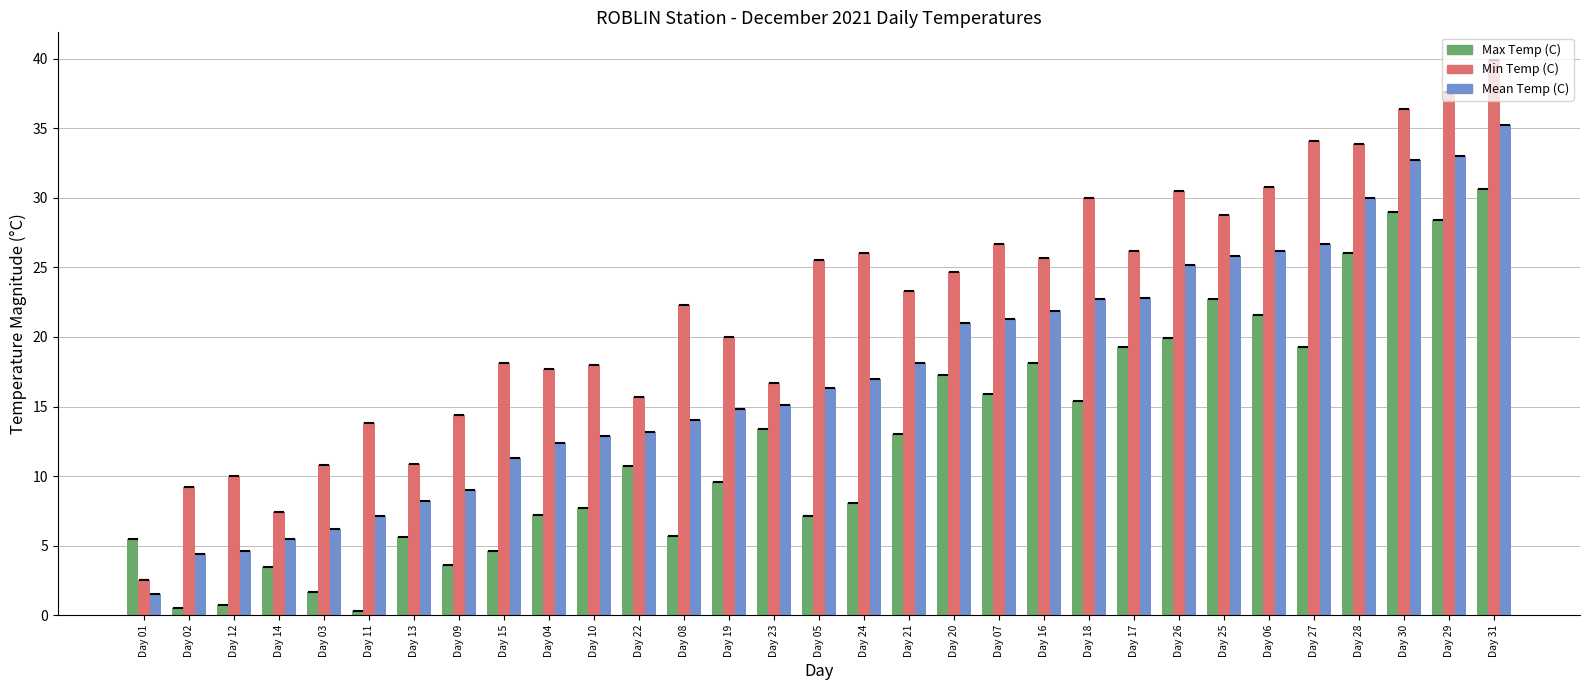

What is the value of the Mean Temp (C) bar at the 6th from the left?

7.1